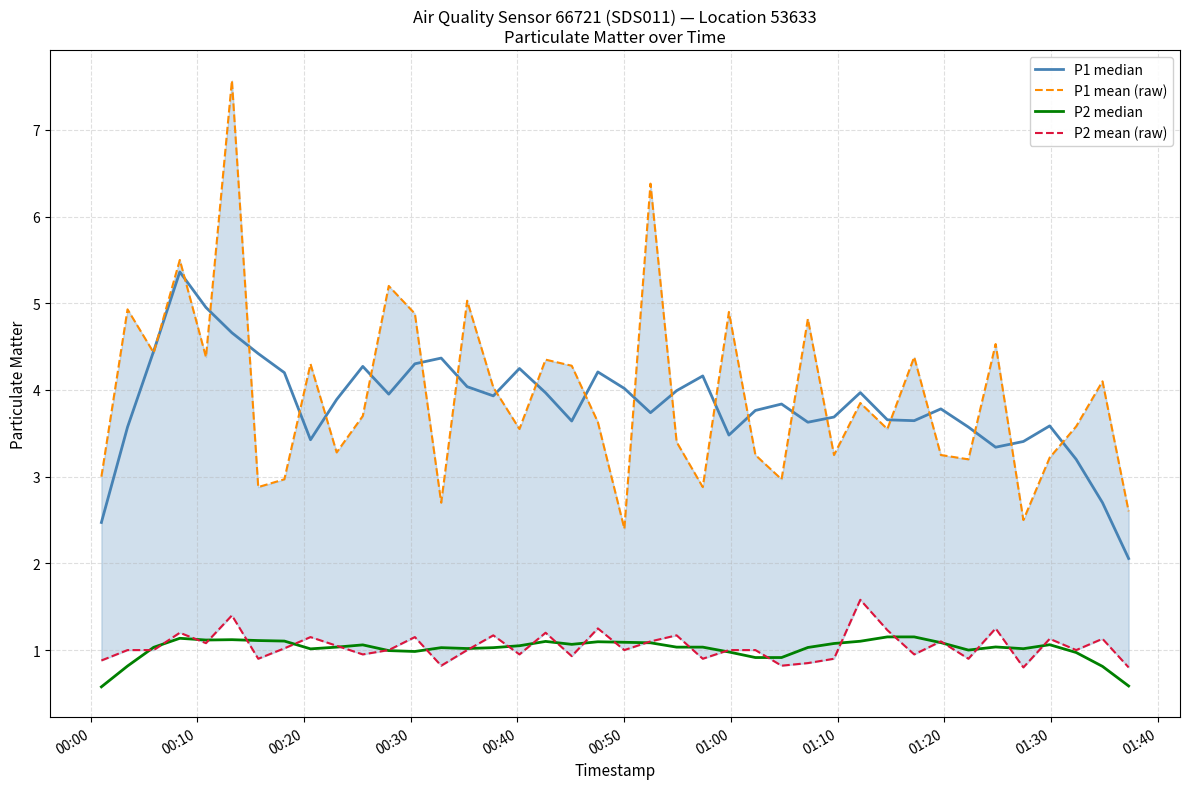

How many data points in P1 mean (raw) are above 3?

31